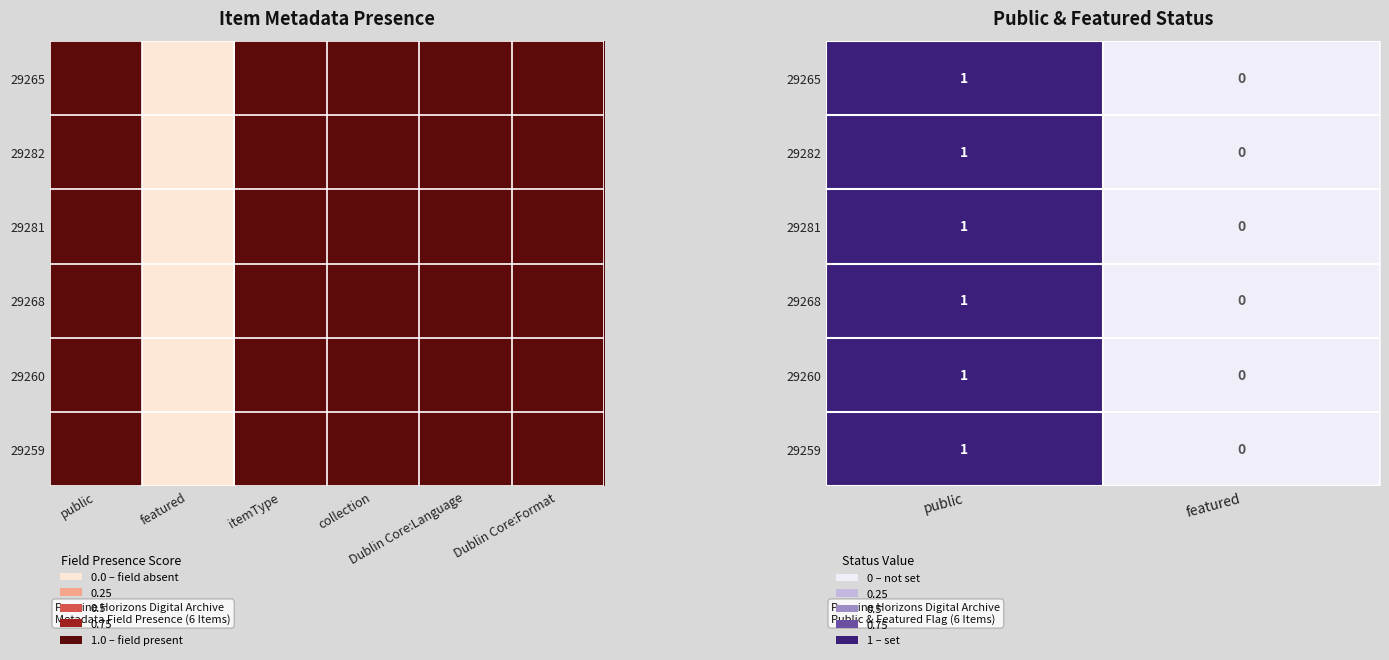

At which category is the sum across all series the highest?

public